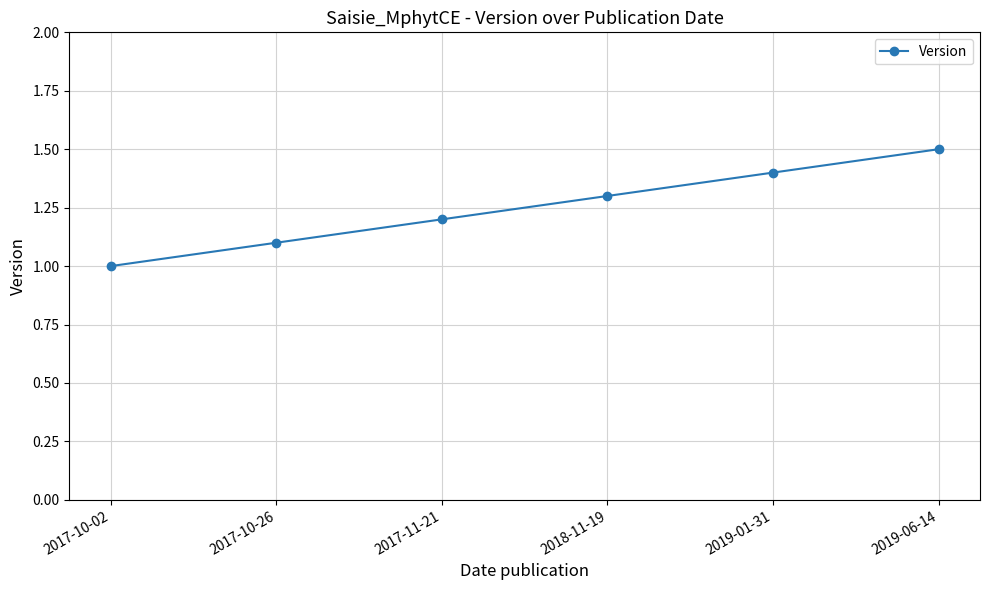

What is the difference between the values at 2017-10-02 and 2017-10-26?

0.1